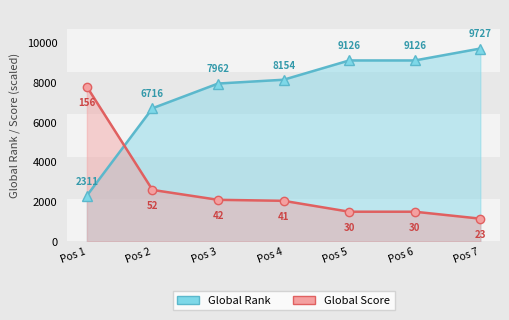

List the series in order of their overall mean, lowest first.

Global Score, Global Rank